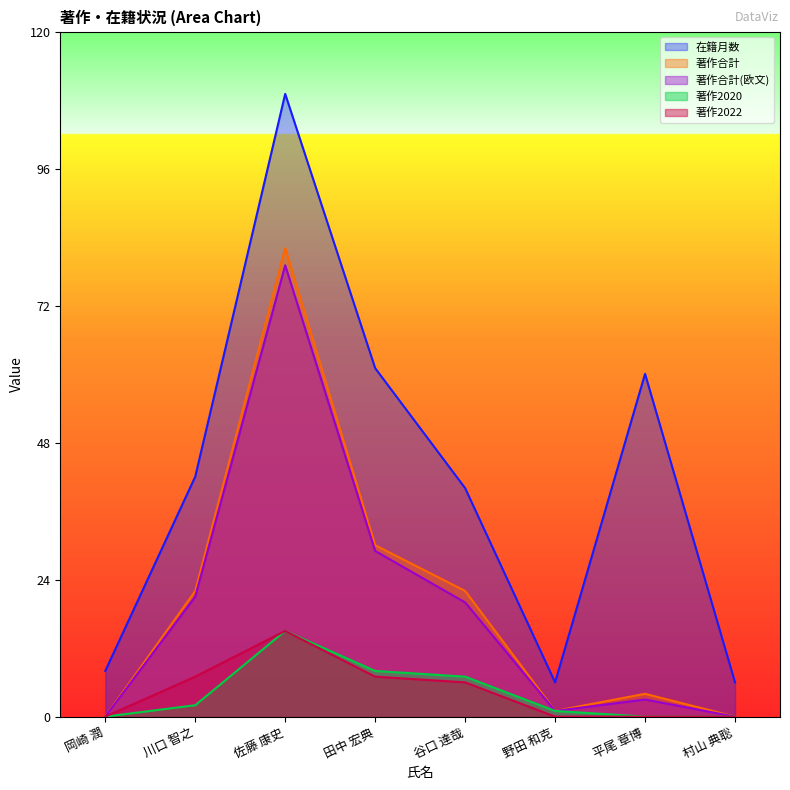

What is the average value of the 著作合計(欧文) series?

19